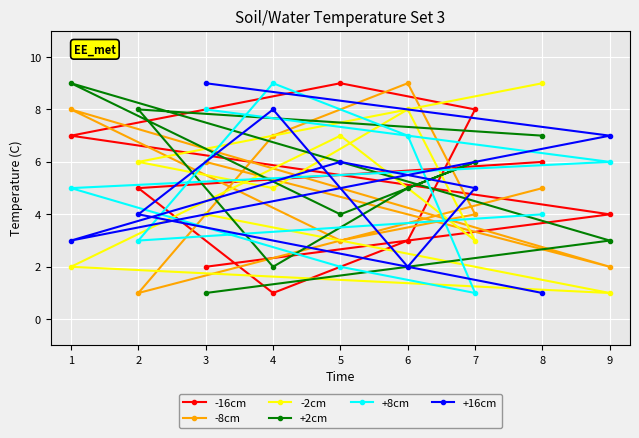

Is the value of -8cm at 7 greater than the value of -16cm at 7?

No